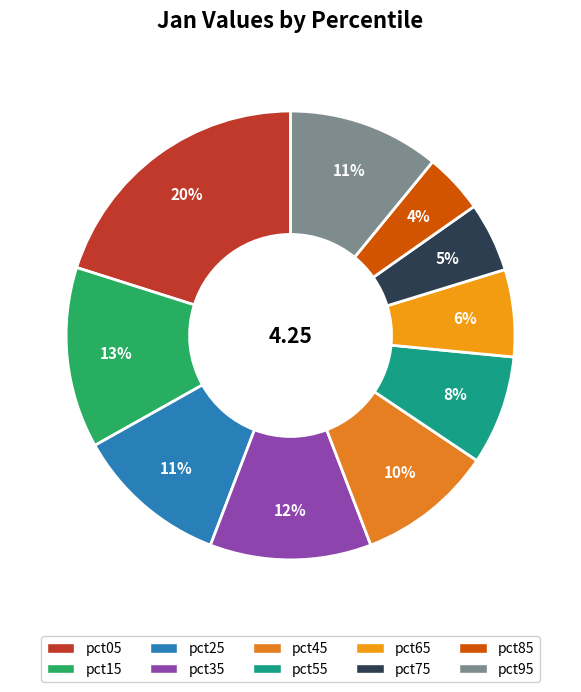

How much of the chart is everything except pct95?

89.1%